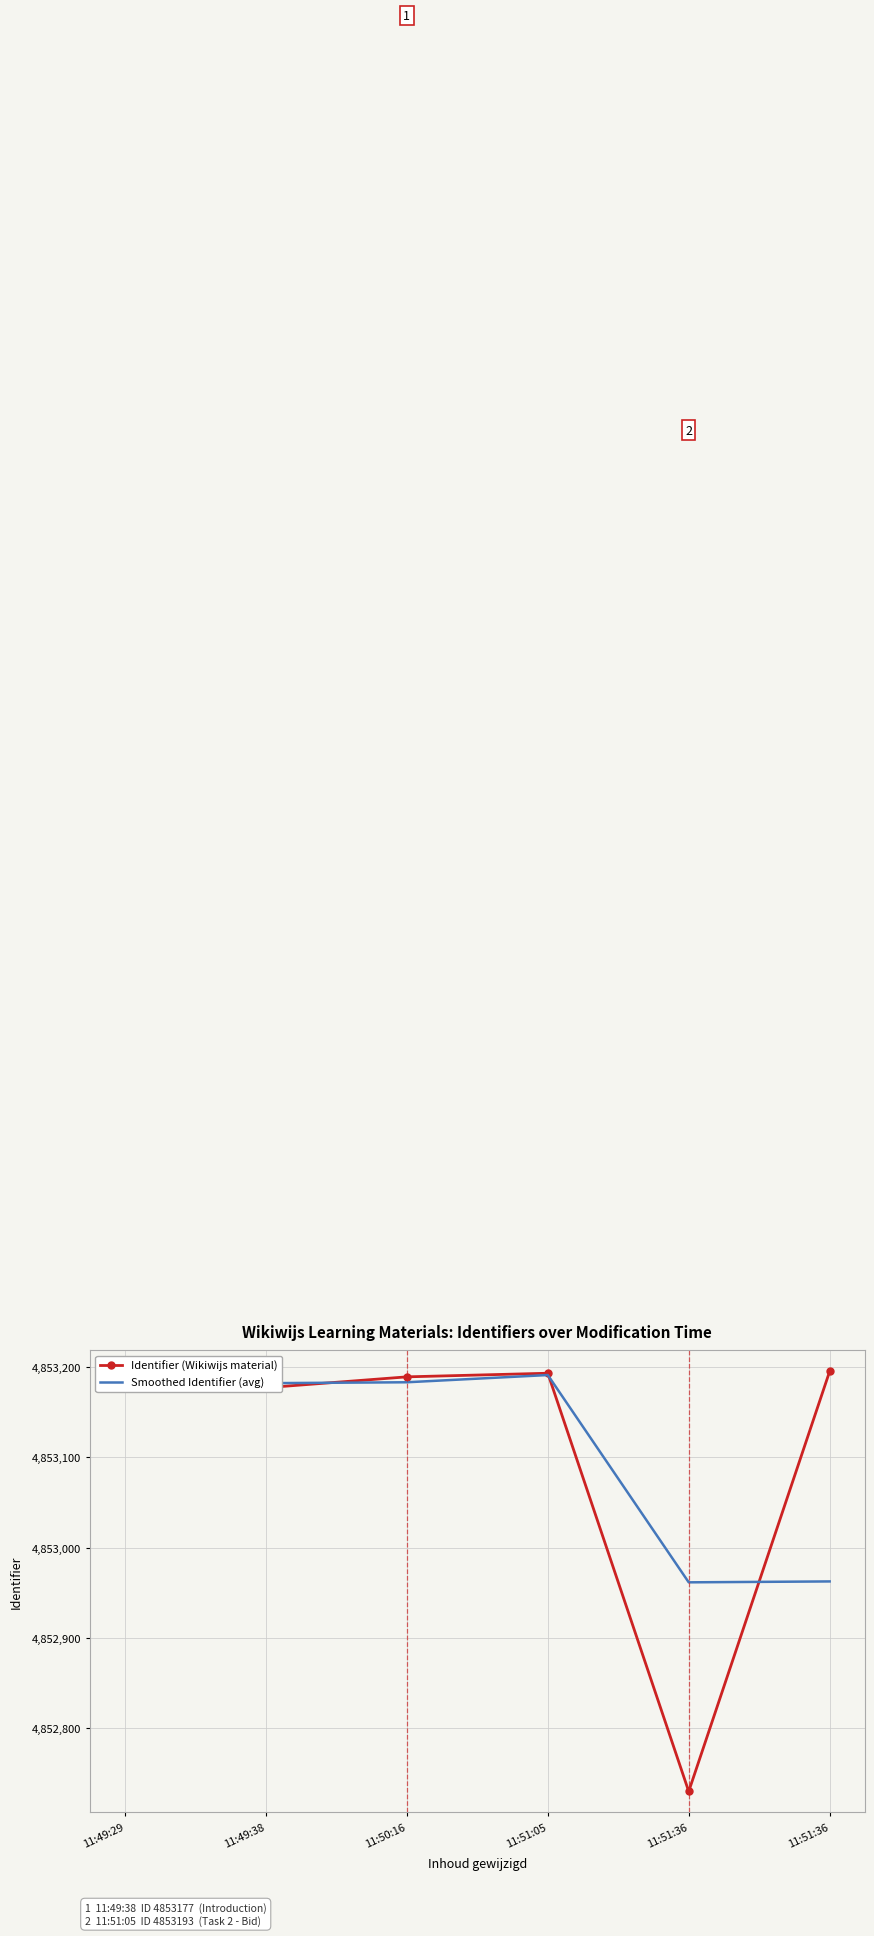

What is the difference between the second highest and second lowest values in the Identifier (Wikiwijs material) series?

16.0